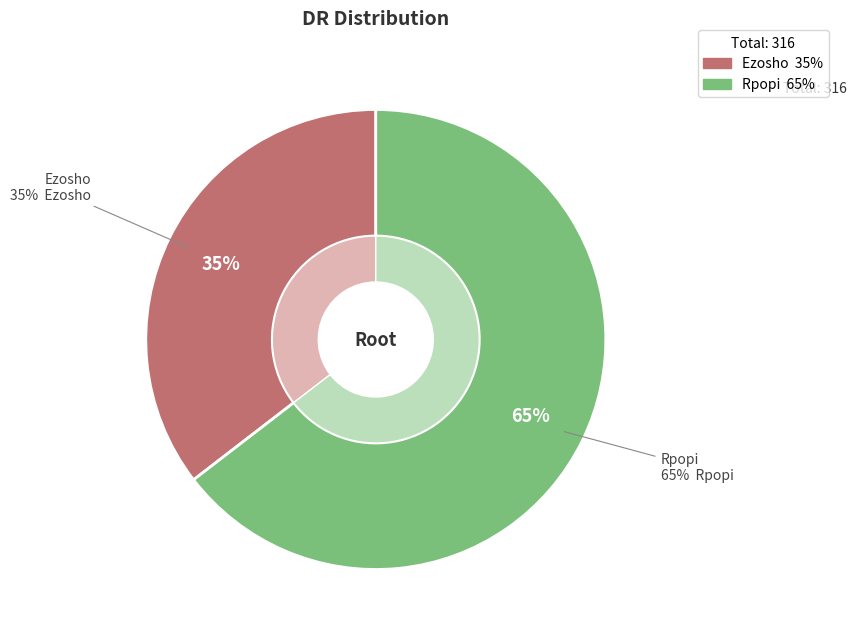

Rank the categories by value from lowest to highest.

Ezosho, Rpopi